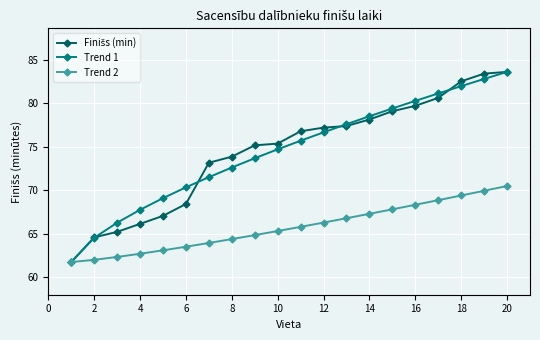

How many values in the Trend 1 series exceed 75?

10